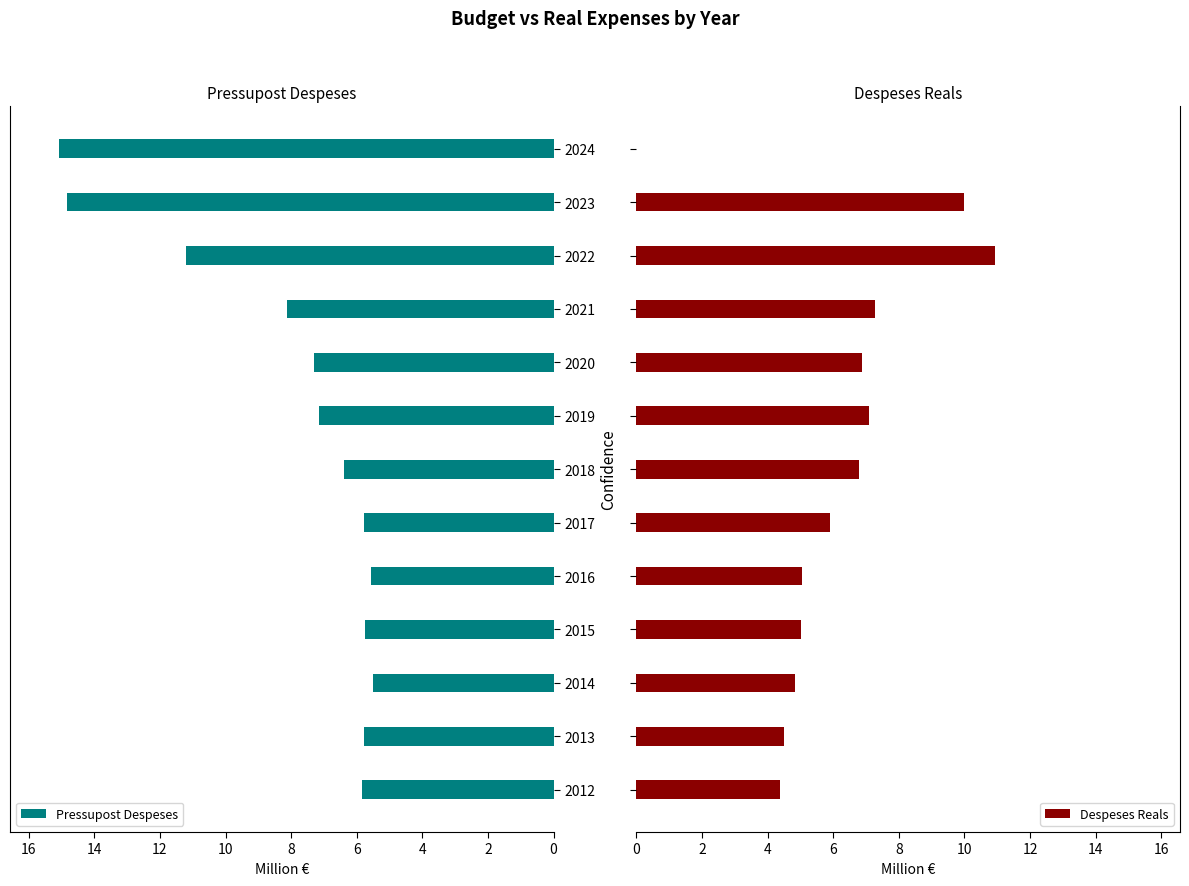

Which series has the widest spread of values?

Despeses Reals